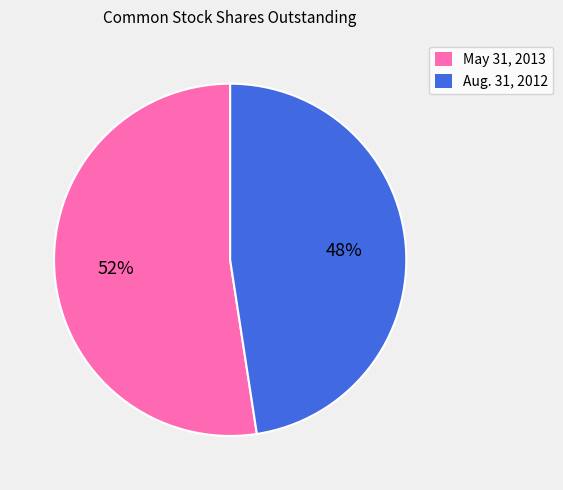

Rank the categories by value from highest to lowest.

May 31, 2013, Aug. 31, 2012